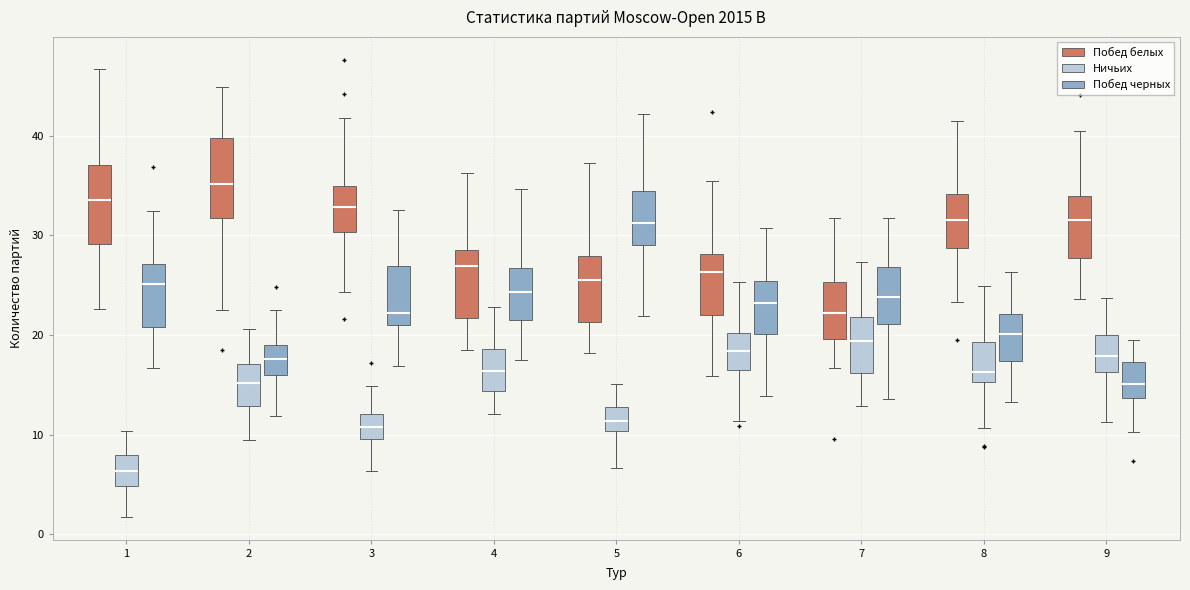

Reading left to right, read every box against the y-axis: the position of its median line, the range the box covers, and the ends of its whiskers. The values are not printed on the chart, so give them approximately, as read against the axis.

1 (Побед белых): median 34, box 29 to 37, whiskers 23 to 47
1 (Ничьих): median 6, box 5 to 8, whiskers 2 to 10
1 (Побед черных): median 25, box 21 to 27, whiskers 17 to 32
2 (Побед белых): median 35, box 32 to 40, whiskers 22 to 45
2 (Ничьих): median 15, box 13 to 17, whiskers 9 to 21
2 (Побед черных): median 18, box 16 to 19, whiskers 12 to 23
3 (Побед белых): median 33, box 30 to 35, whiskers 24 to 42
3 (Ничьих): median 11, box 10 to 12, whiskers 6 to 15
3 (Побед черных): median 22, box 21 to 27, whiskers 17 to 33
4 (Побед белых): median 27, box 22 to 29, whiskers 18 to 36
4 (Ничьих): median 16, box 14 to 19, whiskers 12 to 23
4 (Побед черных): median 24, box 21 to 27, whiskers 17 to 35
5 (Побед белых): median 25, box 21 to 28, whiskers 18 to 37
5 (Ничьих): median 11, box 10 to 13, whiskers 7 to 15
5 (Побед черных): median 31, box 29 to 34, whiskers 22 to 42
6 (Побед белых): median 26, box 22 to 28, whiskers 16 to 35
6 (Ничьих): median 18, box 16 to 20, whiskers 11 to 25
6 (Побед черных): median 23, box 20 to 25, whiskers 14 to 31
7 (Побед белых): median 22, box 20 to 25, whiskers 17 to 32
7 (Ничьих): median 19, box 16 to 22, whiskers 13 to 27
7 (Побед черных): median 24, box 21 to 27, whiskers 14 to 32
8 (Побед белых): median 32, box 29 to 34, whiskers 23 to 42
8 (Ничьих): median 16, box 15 to 19, whiskers 11 to 25
8 (Побед черных): median 20, box 17 to 22, whiskers 13 to 26
9 (Побед белых): median 32, box 28 to 34, whiskers 24 to 40
9 (Ничьих): median 18, box 16 to 20, whiskers 11 to 24
9 (Побед черных): median 15, box 14 to 17, whiskers 10 to 20